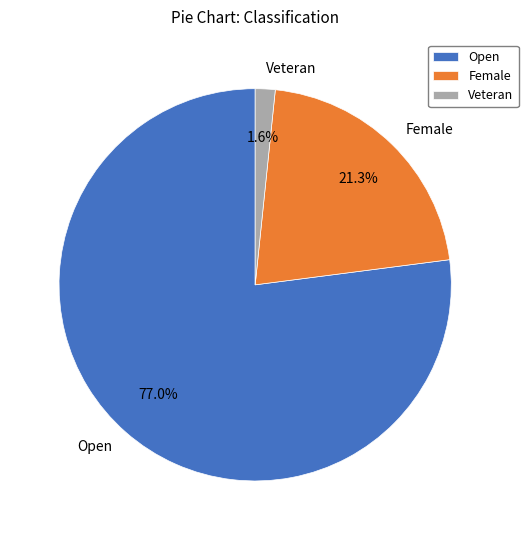

Approximately how many times larger is the value at Female compared to Open?

0.3